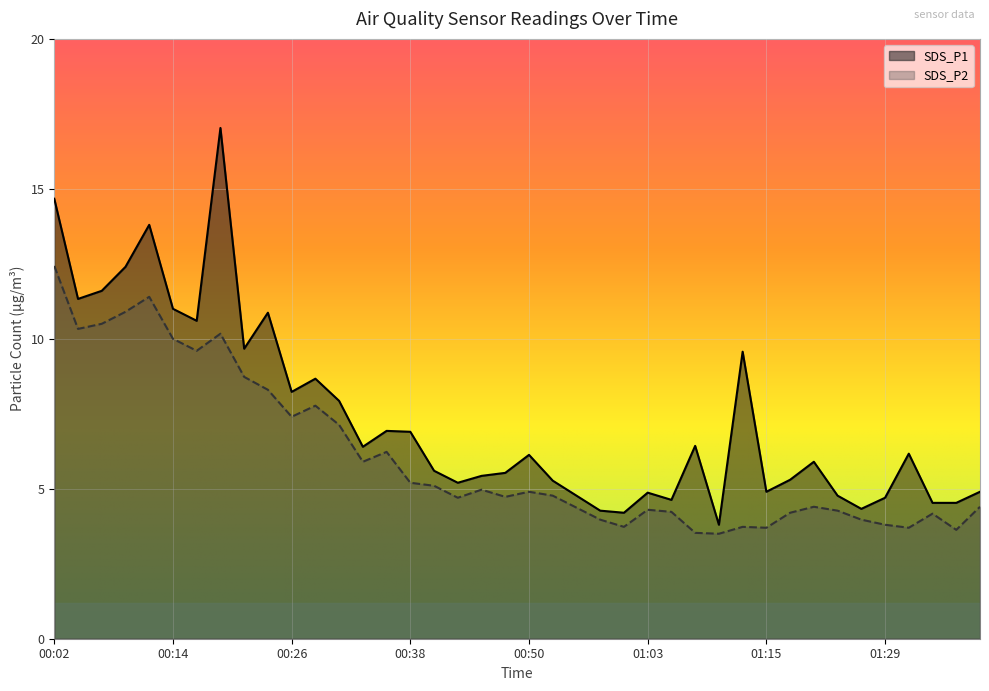

What is the sum of all SDS_P1 values?

293.8